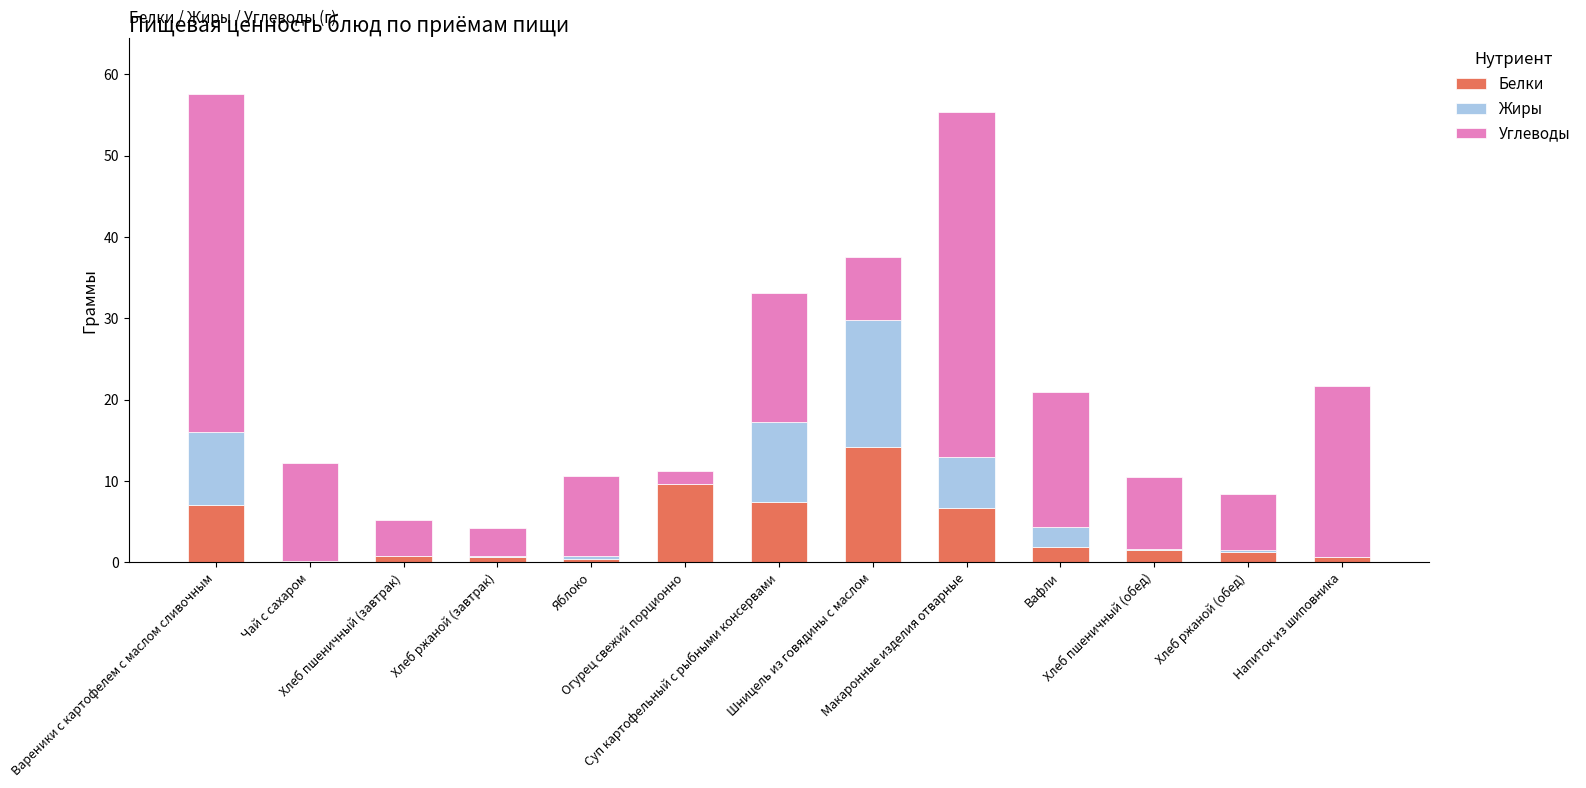

Is it true that Белки equals 6.6 at Огурец свежий порционно?

False